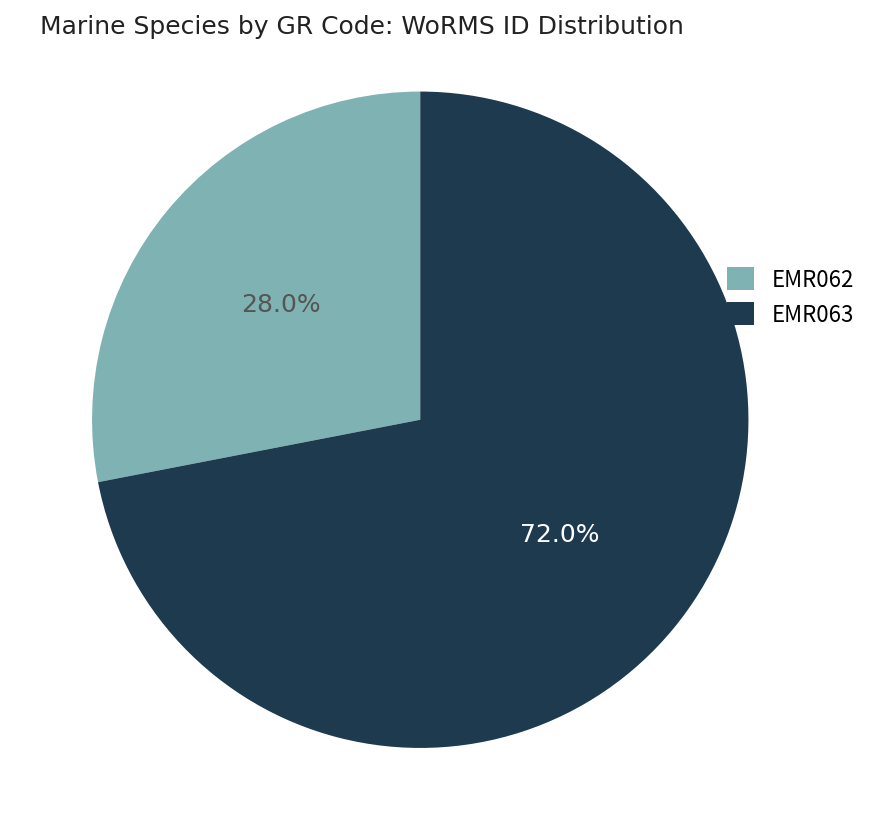

What is the total percentage of EMR063 and EMR062?

100.0%